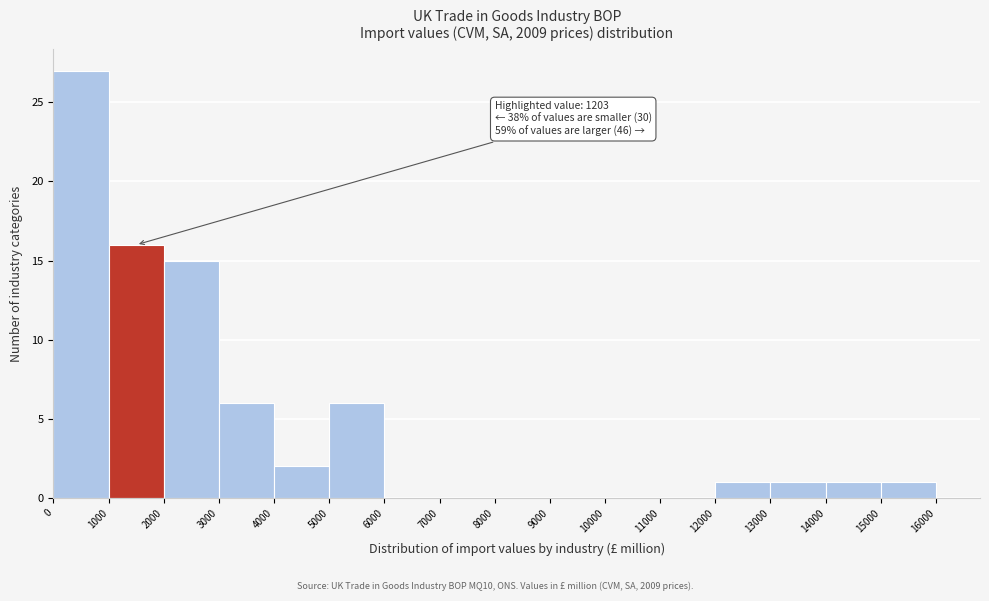

Over which range of the x-axis is the bar tallest?

0 to 1000